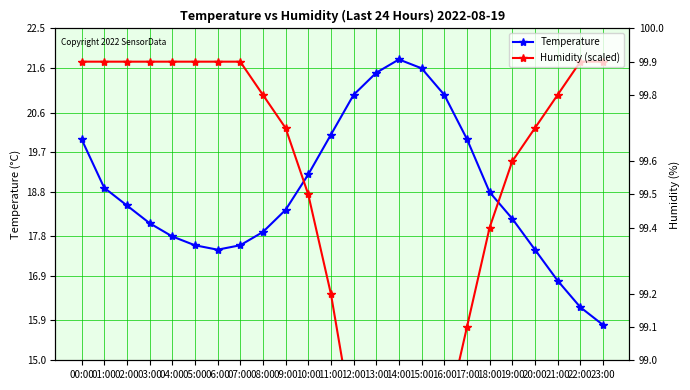

Reading left to right, what are all the values shown in this chart?

Temperature: 20.0	18.9	18.5	18.1	17.8	17.6	17.5	17.6	17.9	18.4	19.2	20.1	21.0	21.5	21.8	21.6	21.0	20.0	18.8	18.2	17.5	16.8	16.2	15.8
Humidity (scaled): 21.8	21.8	21.8	21.8	21.8	21.8	21.8	21.8	21.0	20.3	18.8	16.5	13.5	11.2	9.7	11.2	13.5	15.7	18.0	19.5	20.3	21.0	21.8	21.8